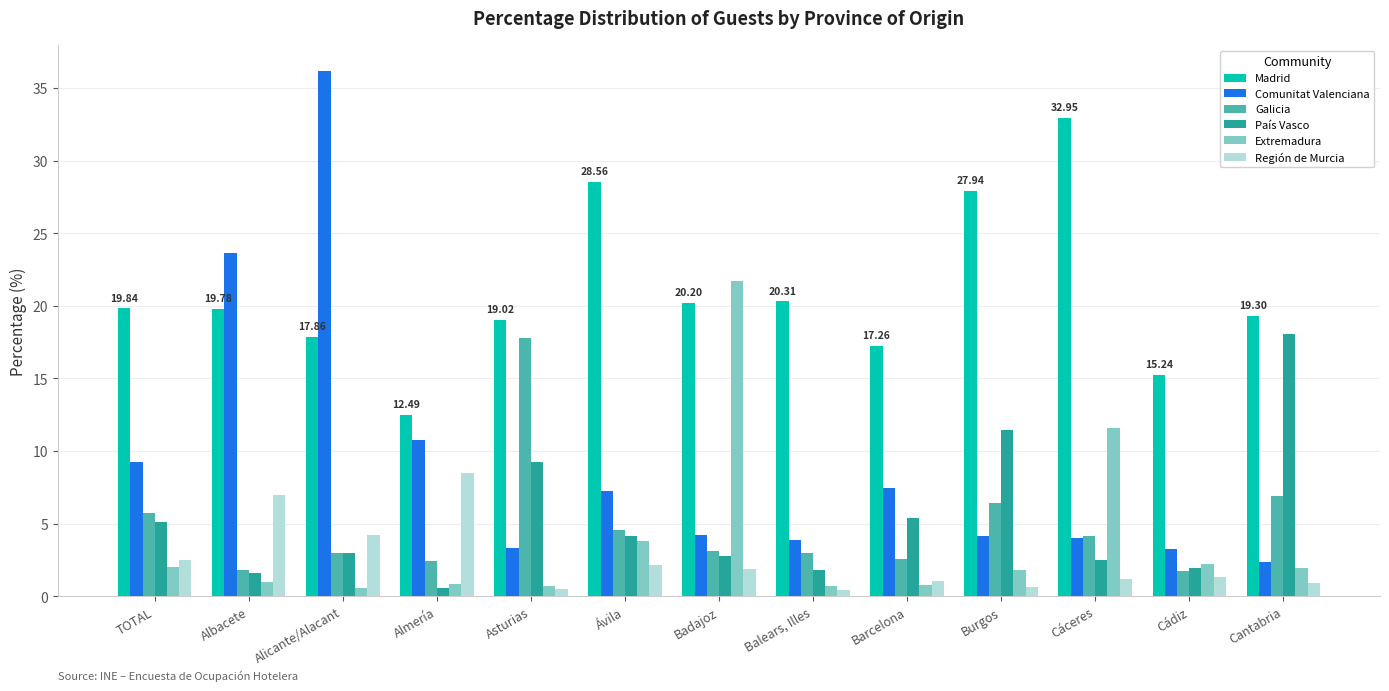

True or false: Comunitat Valenciana has a value of 5.0 at Asturias.

False